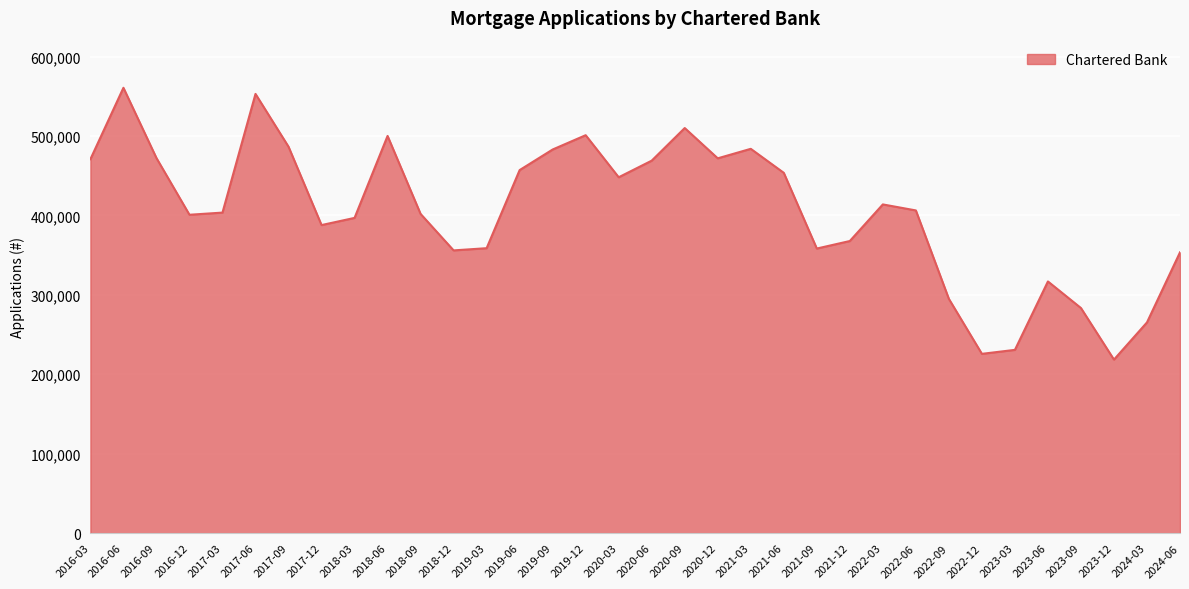

What is the approximate value at 2021-03, to the nearest 50?

483850